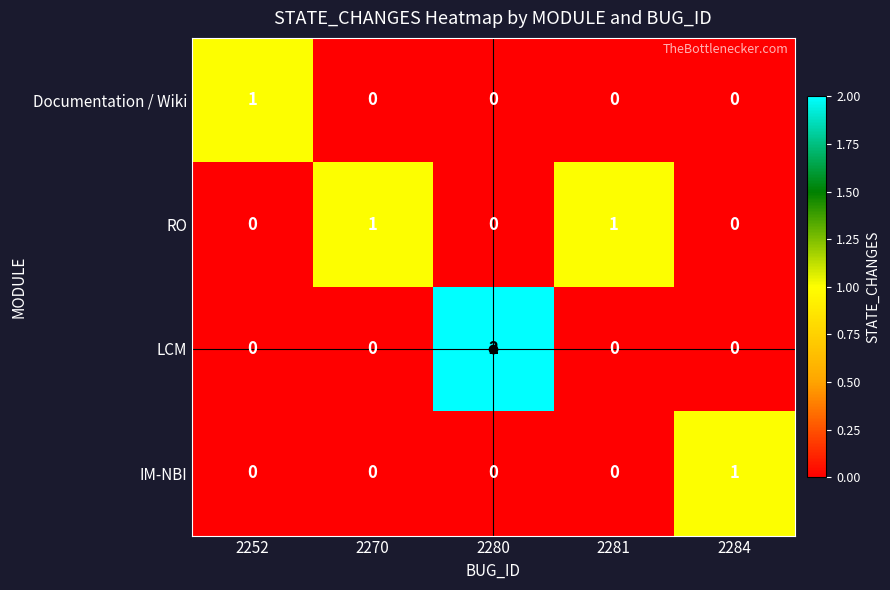

Which series has the widest spread of values?

LCM